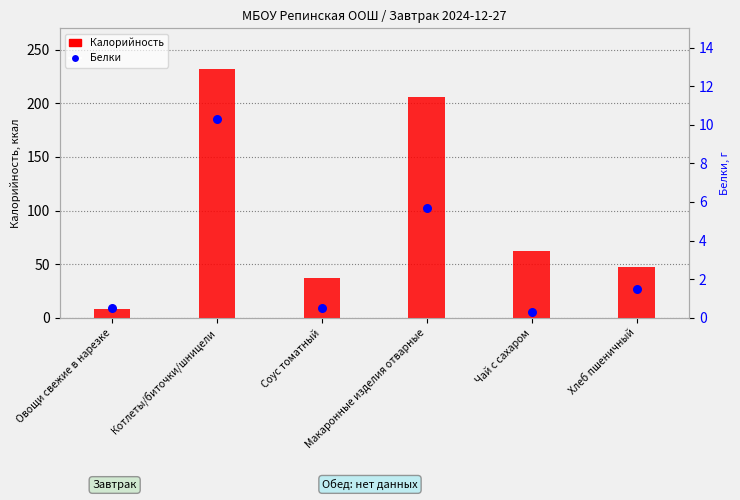

Which series reaches the minimum Y coordinate?

Белки